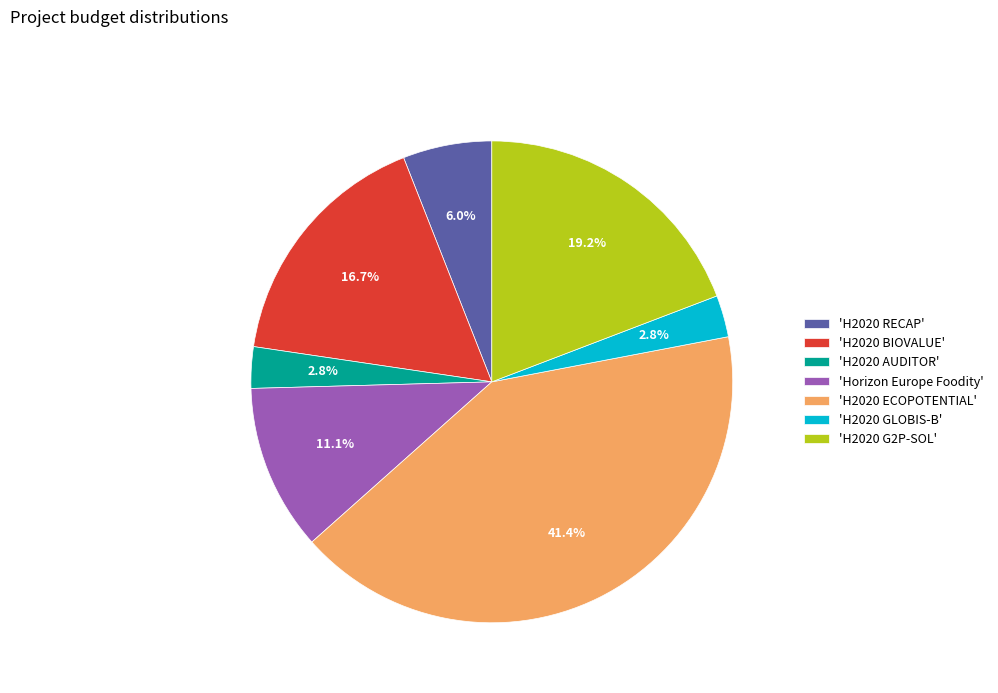

Do 'H2020 AUDITOR' and 'Horizon Europe Foodity' together represent more than half of the pie?

No